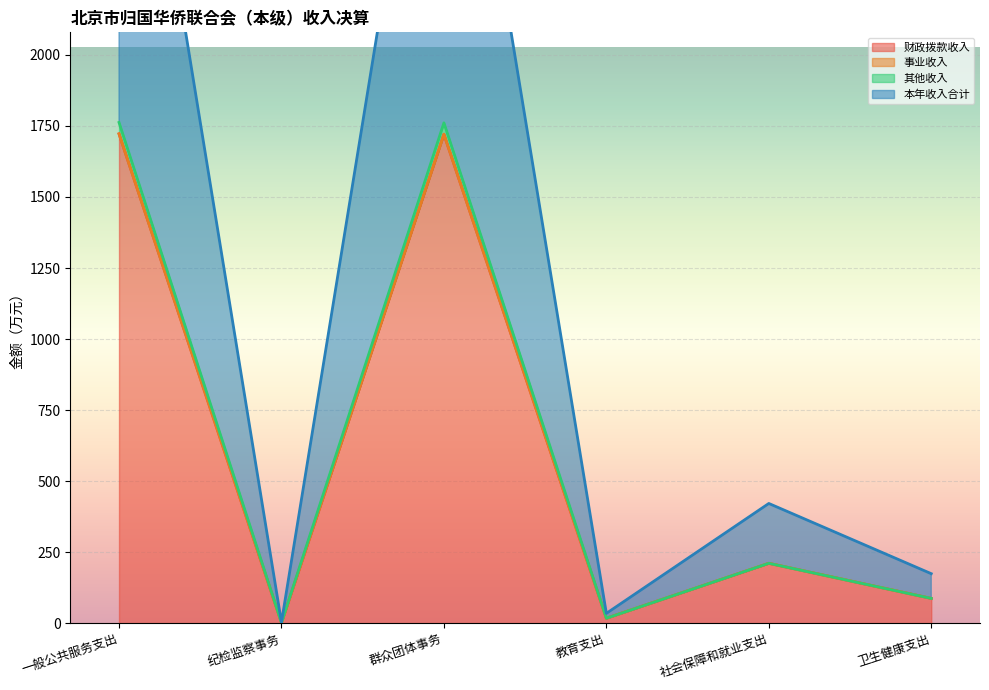

True or false: 其他收入 and 财政拨款收入 intersect in this chart.

False